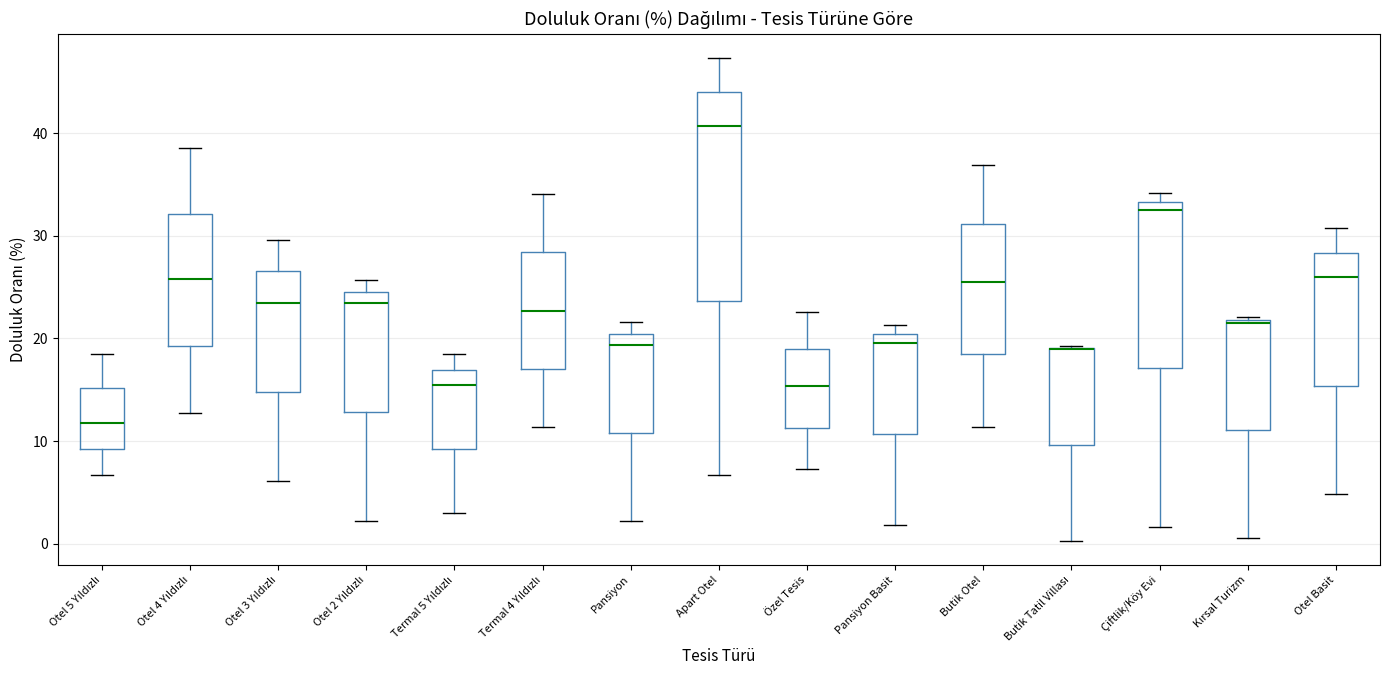

Reading left to right, read every box against the y-axis: the position of its median line, the range the box covers, and the ends of its whiskers. The values are not printed on the chart, so give them approximately, as read against the axis.

Otel 5 Yıldızlı: median 12, box 9 to 15, whiskers 7 to 18
Otel 4 Yıldızlı: median 26, box 19 to 32, whiskers 13 to 39
Otel 3 Yıldızlı: median 24, box 15 to 27, whiskers 6 to 30
Otel 2 Yıldızlı: median 23, box 13 to 25, whiskers 2 to 26
Termal 5 Yıldızlı: median 15, box 9 to 17, whiskers 3 to 18
Termal 4 Yıldızlı: median 23, box 17 to 28, whiskers 11 to 34
Pansiyon: median 19, box 11 to 20, whiskers 2 to 22
Apart Otel: median 41, box 24 to 44, whiskers 7 to 47
Özel Tesis: median 15, box 11 to 19, whiskers 7 to 23
Pansiyon Basit: median 20 (just below the box's upper edge), box 11 to 20, whiskers 2 to 21
Butik Otel: median 25, box 18 to 31, whiskers 11 to 37
Butik Tatil Villası: median 19 (drawn on the box's upper edge), box 10 to 19, whiskers 0 to 19
Çiftlik/Köy Evi: median 33 (just below the box's upper edge), box 17 to 33, whiskers 2 to 34
Kırsal Turizm: median 21, box 11 to 22, whiskers 1 to 22
Otel Basit: median 26, box 15 to 28, whiskers 5 to 31